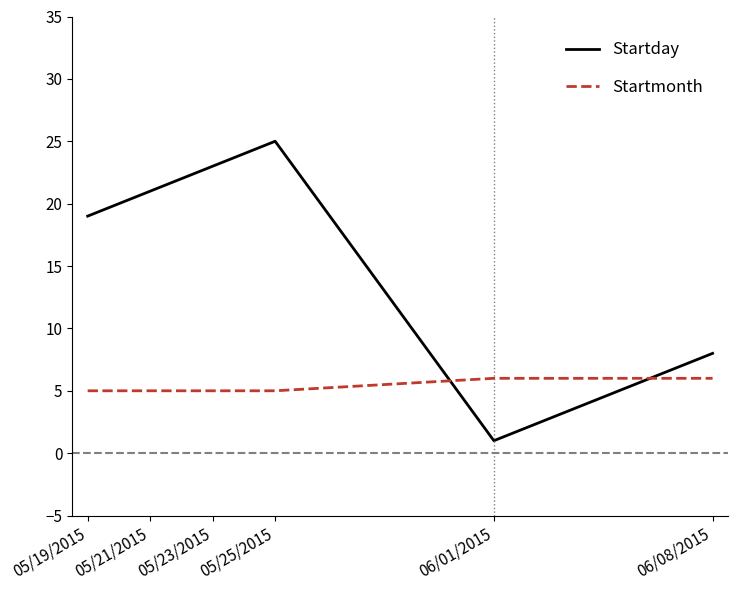

Rank the series by their average value, from lowest to highest.

Startmonth, Startday